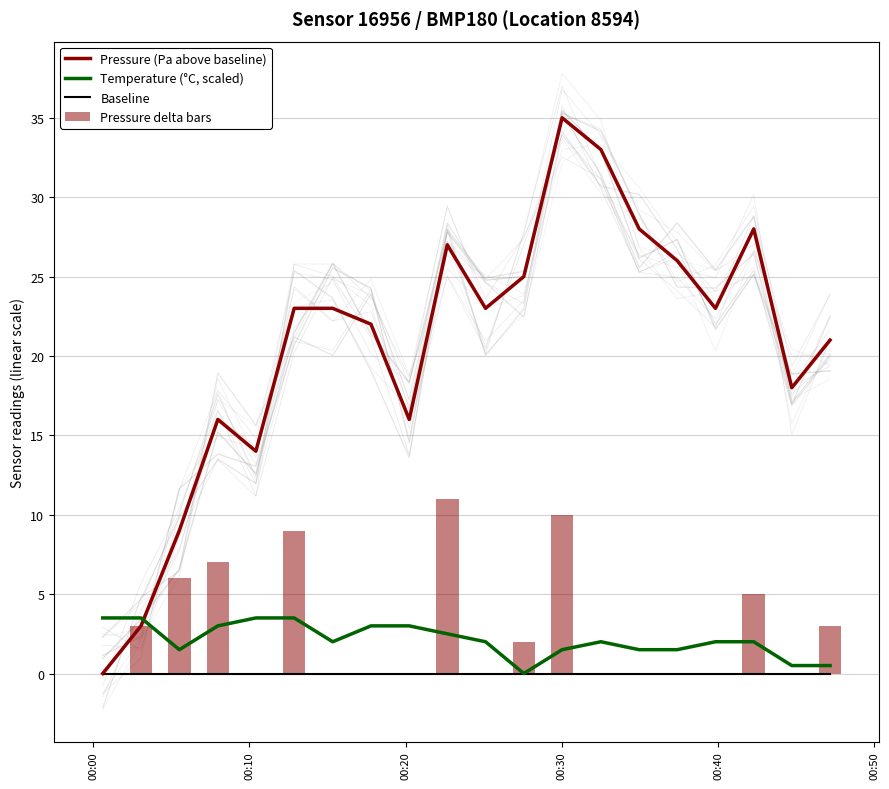

What is the highest value of the Pressure delta bars series?

11